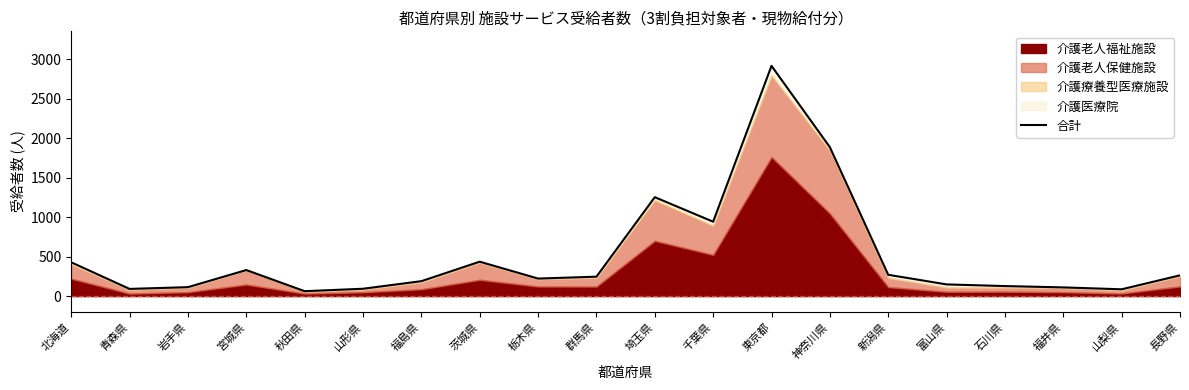

At which category does the data reach its first local peak?

宮城県